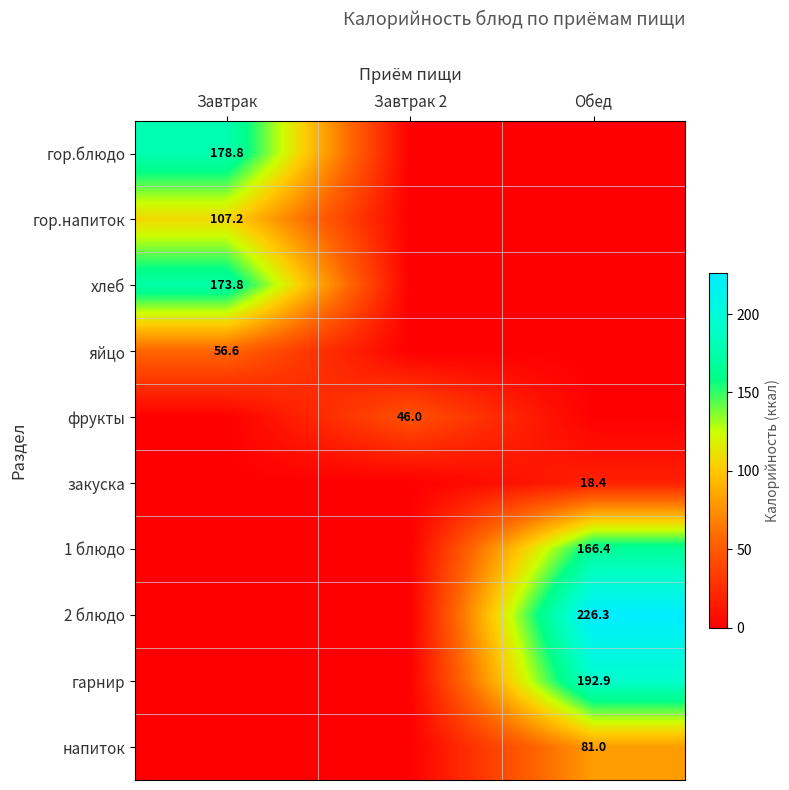

How many data points in гарнир are above 0?

1